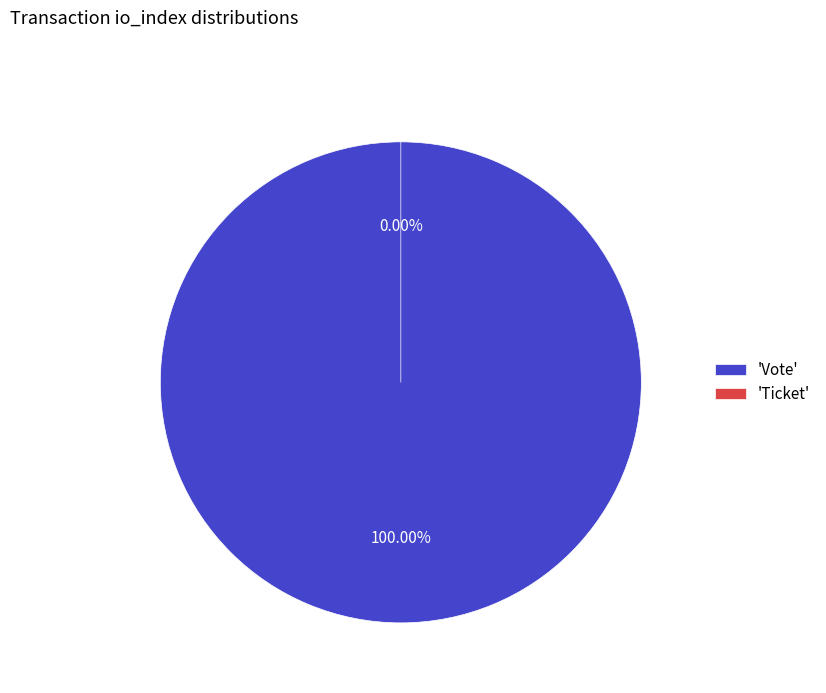

Count the number of slices in the pie.

2